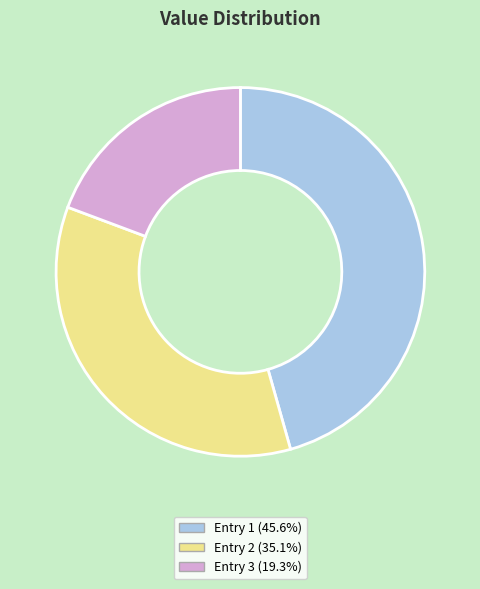

Does any single category account for the majority?

No